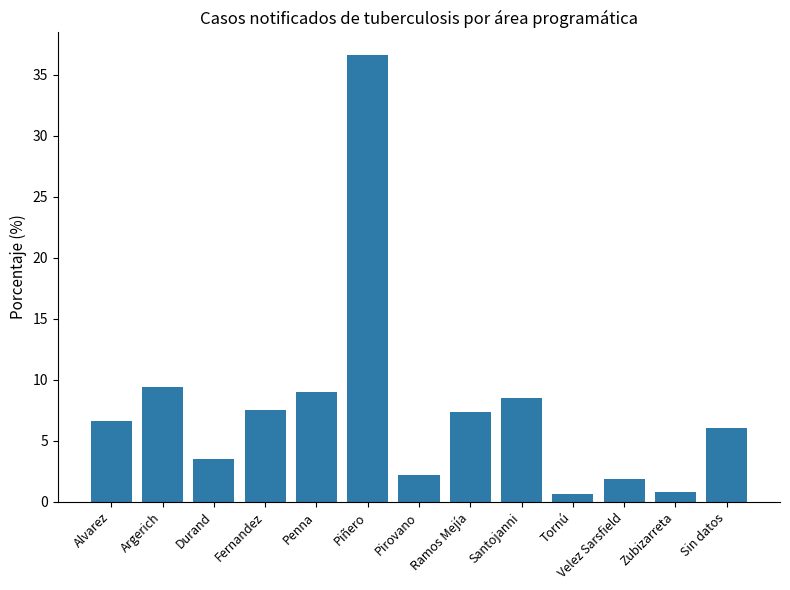

Count the number of data series in this chart.

1